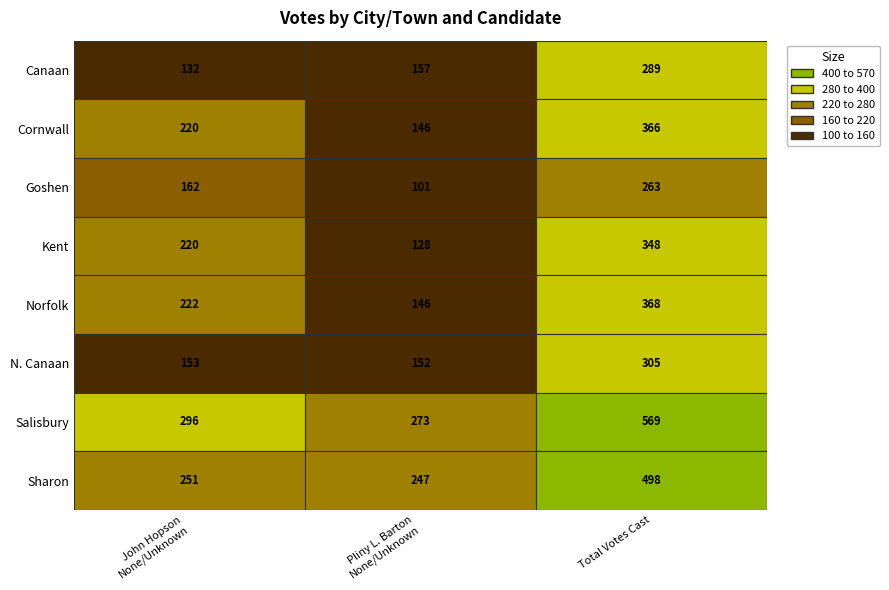

List the series in order of their peak value, lowest first.

Goshen, Canaan, N. Canaan, Kent, Cornwall, Norfolk, Sharon, Salisbury